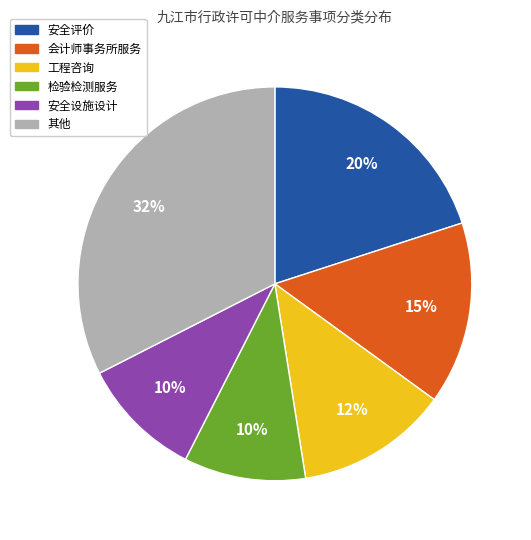

Is there any slice that represents more than half of the pie?

No